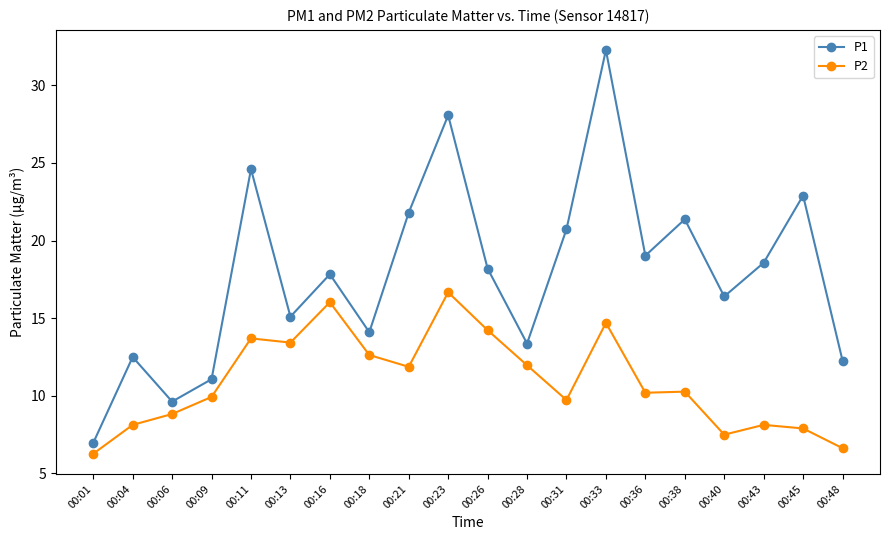

What are all the series names shown in the legend?

P1, P2